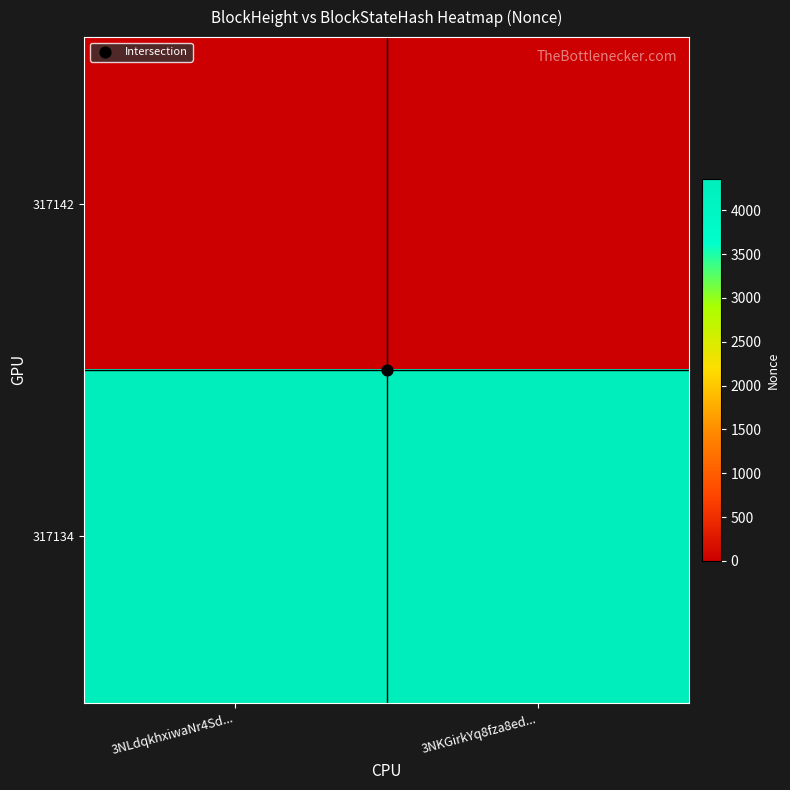

Reading left to right, transcribe all the data shown in this chart.

317142: 3NLdqkhxiwaNr4Sd...=0	3NKGirkYq8fza8ed...=0
317134: 3NLdqkhxiwaNr4Sd...=4358	3NKGirkYq8fza8ed...=4358